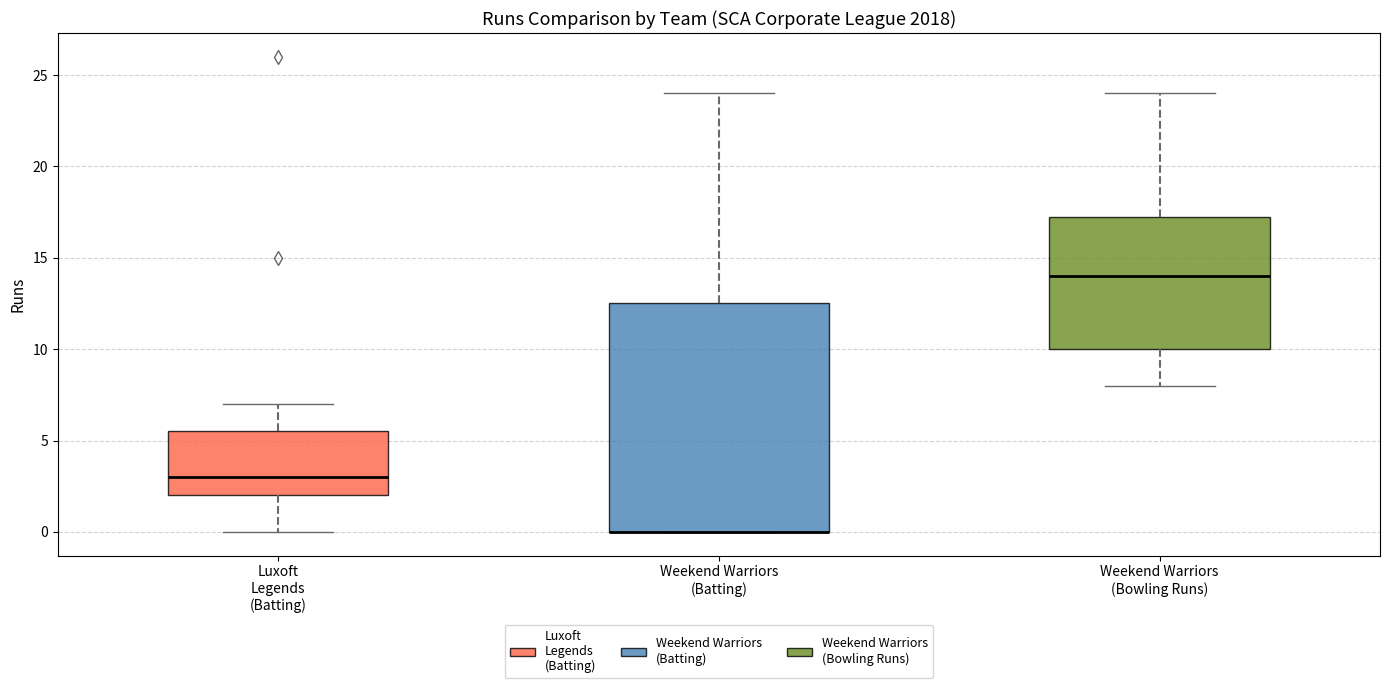

Reading left to right, transcribe this box plot: for each box, give where its median line is, the range the box spans, and where its two whiskers end, as read against the y-axis. The values are not printed on the chart, so give them approximately, as read against the axis.

Luxoft Legends (Batting): median 3.0, box 2.0 to 5.5, whiskers 0.0 to 7.0
Weekend Warriors (Batting): median 0.0 (drawn on the box's lower edge), box 0.0 to 12.5, whiskers 0.0 to 24.0
Weekend Warriors (Bowling Runs): median 14.0, box 10.0 to 17.5, whiskers 8.0 to 24.0